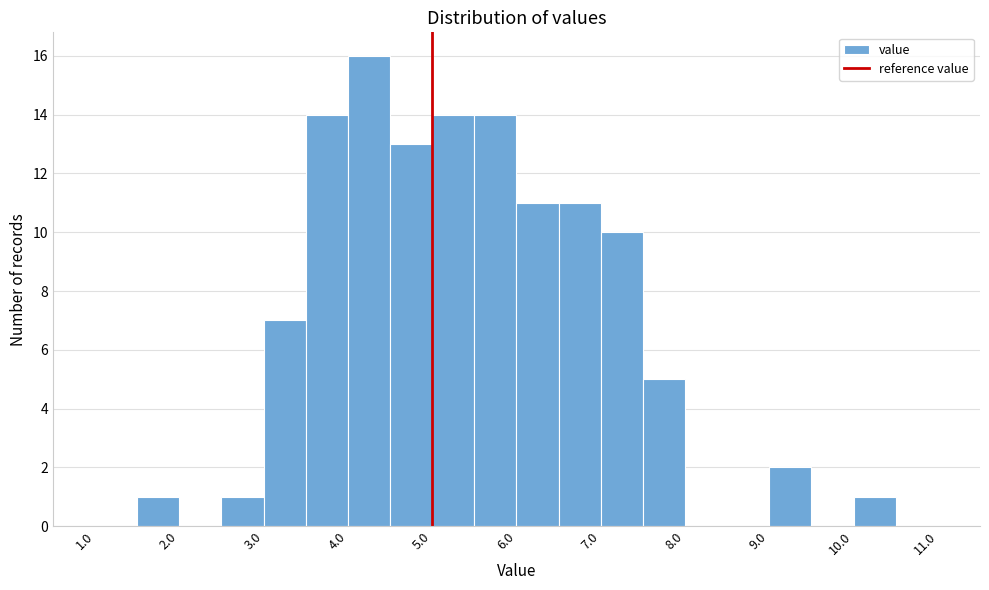

What is the height of the bar covering 4.5 to 5.0 on the x-axis? The values are not printed on the chart, so give them approximately, as read against the axis.

13